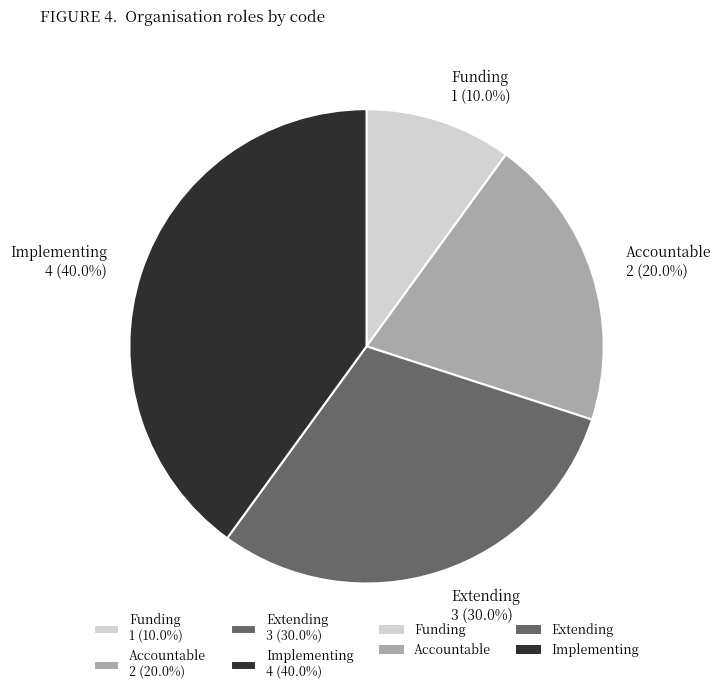

What is the total percentage of Accountable and Extending?

50.0%